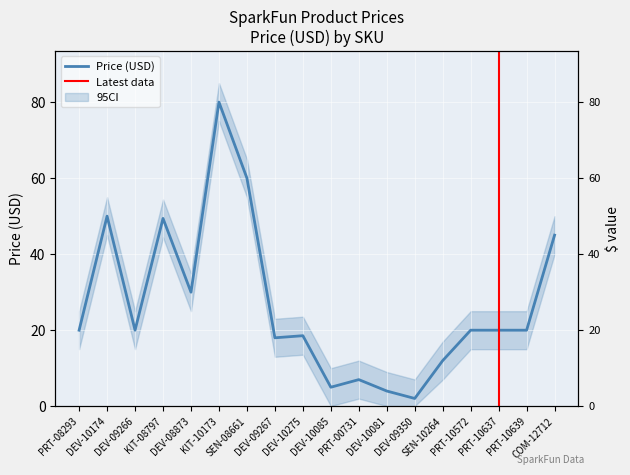

The value at DEV-10085 is 2.8. True or false?

False